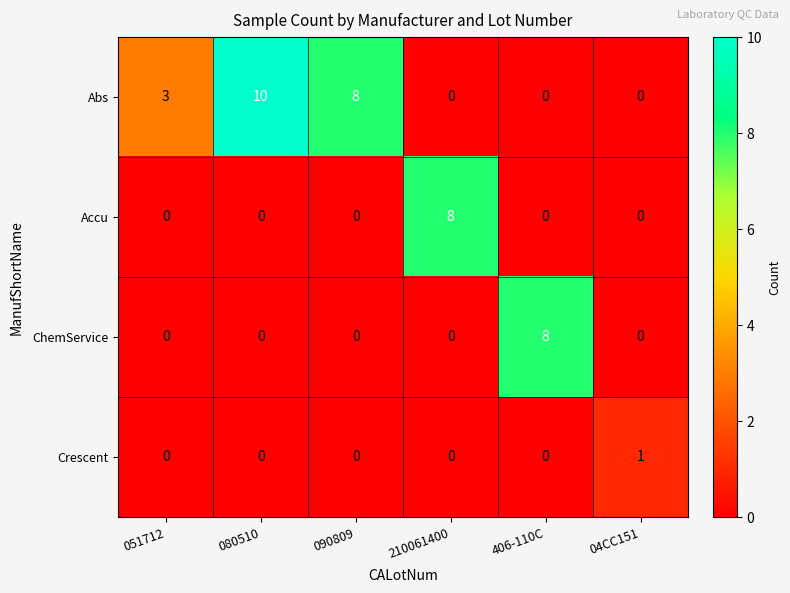

Which category has the highest value across all series?

080510